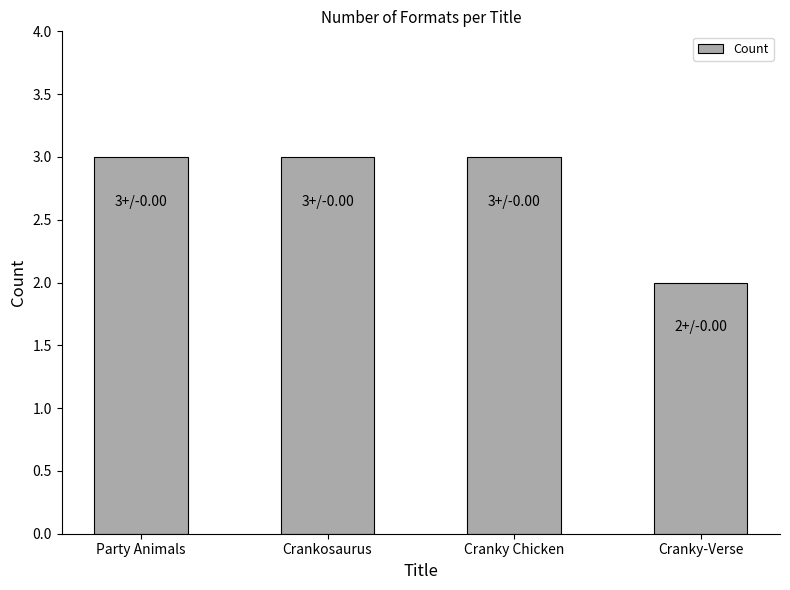

How many bars are there in total?

4